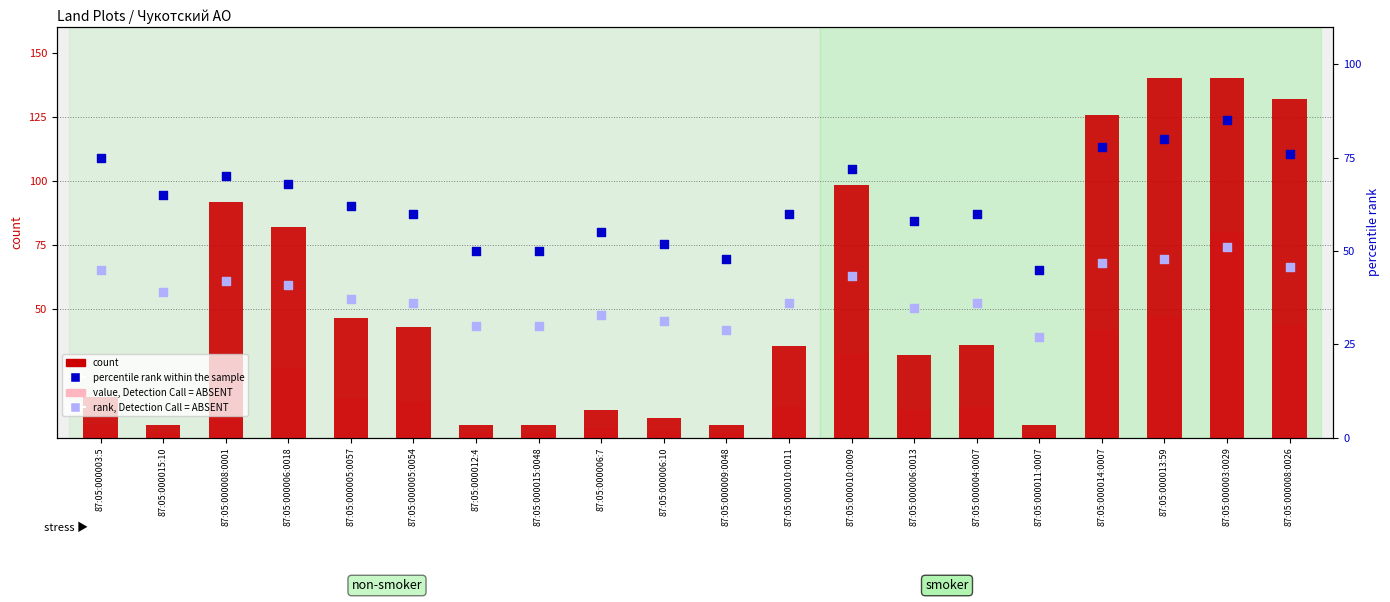

Which series has the largest Y range (max minus min)?

count